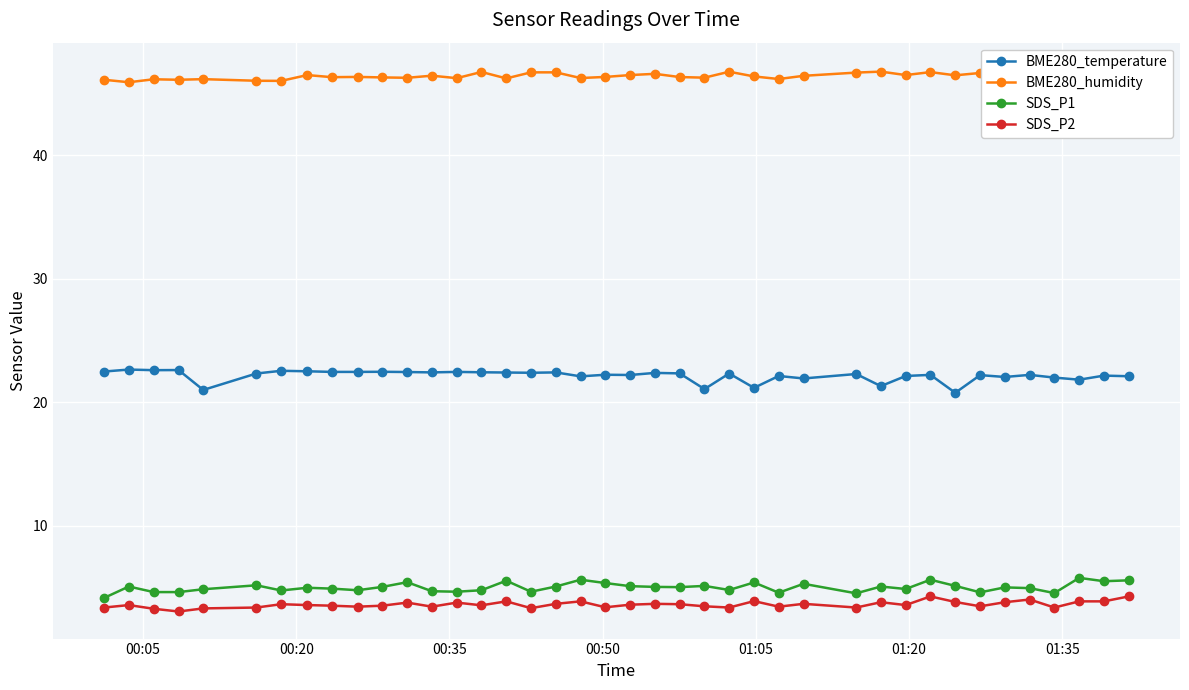

List the series in order of their peak value, highest first.

BME280_humidity, BME280_temperature, SDS_P1, SDS_P2